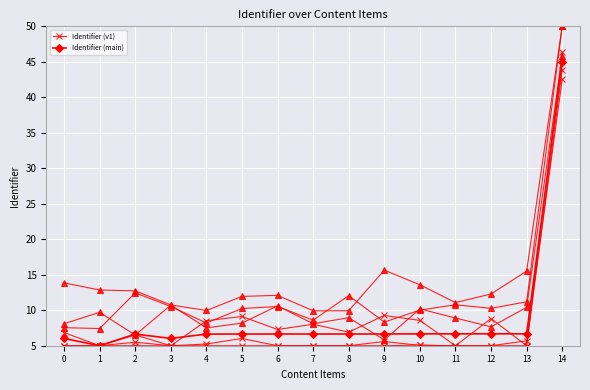

What is the difference between the maximum and minimum values in the Identifier (main) series?

40.0